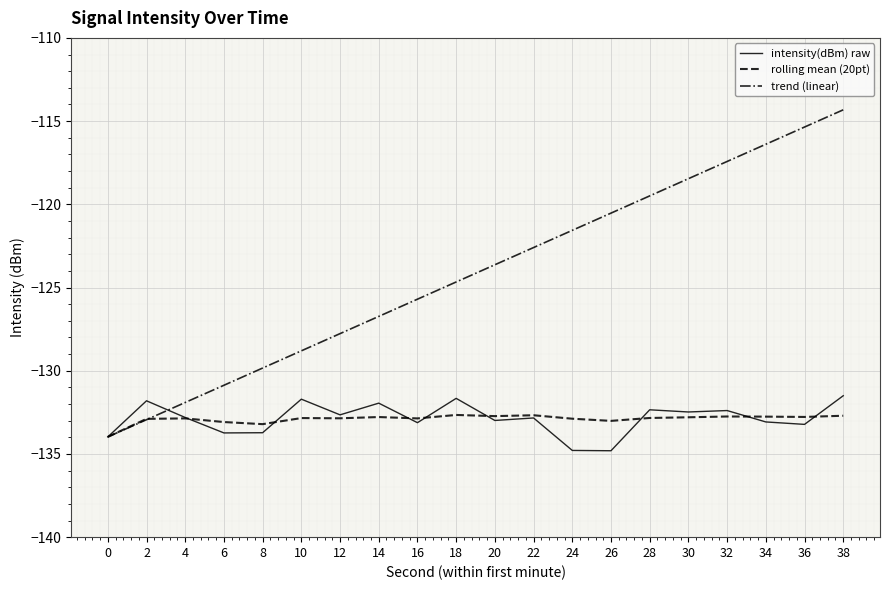

Which category has the highest value across all series?

38